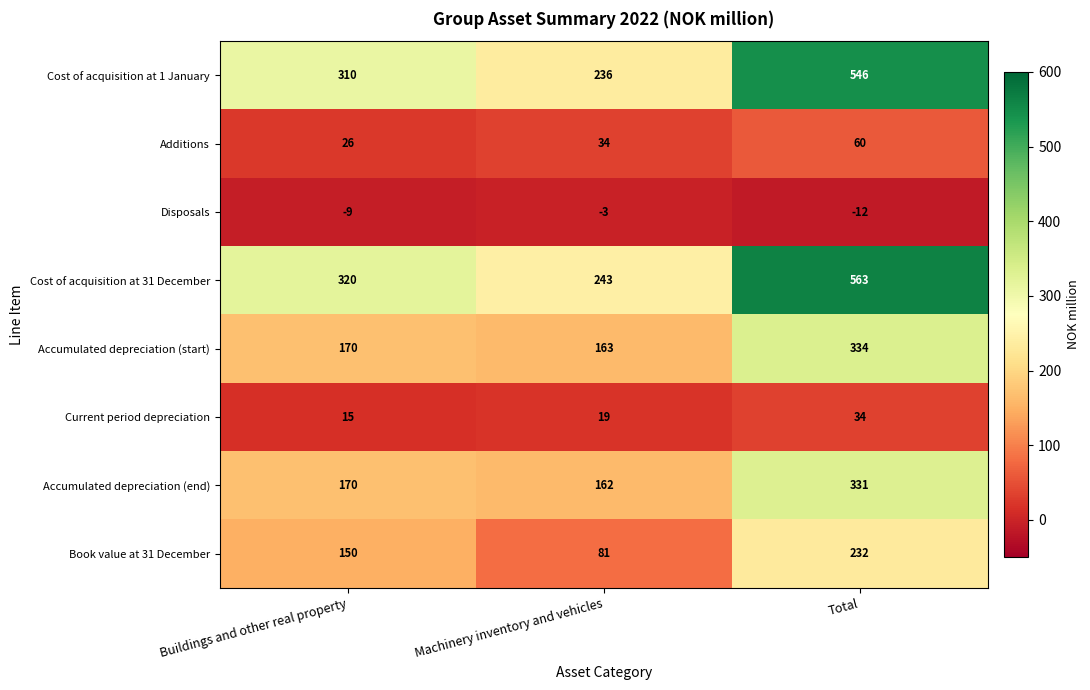

How many categories are shown in the chart?

3